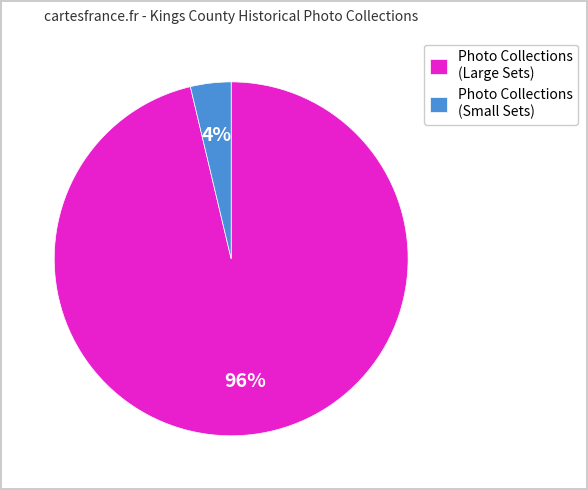

Combined, do Photo Collections (Large Sets) and Photo Collections (Small Sets) account for over 50%?

Yes